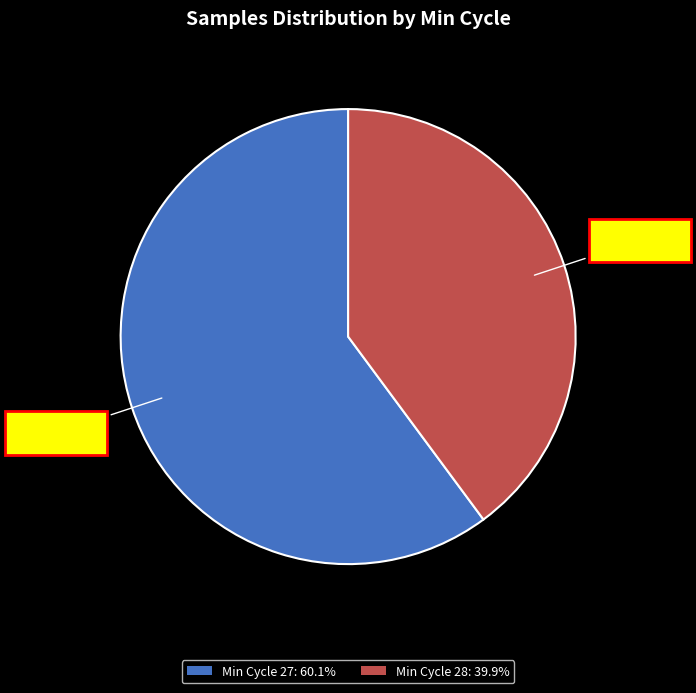

Which slice is the largest?

Min Cycle 27: 60.1%